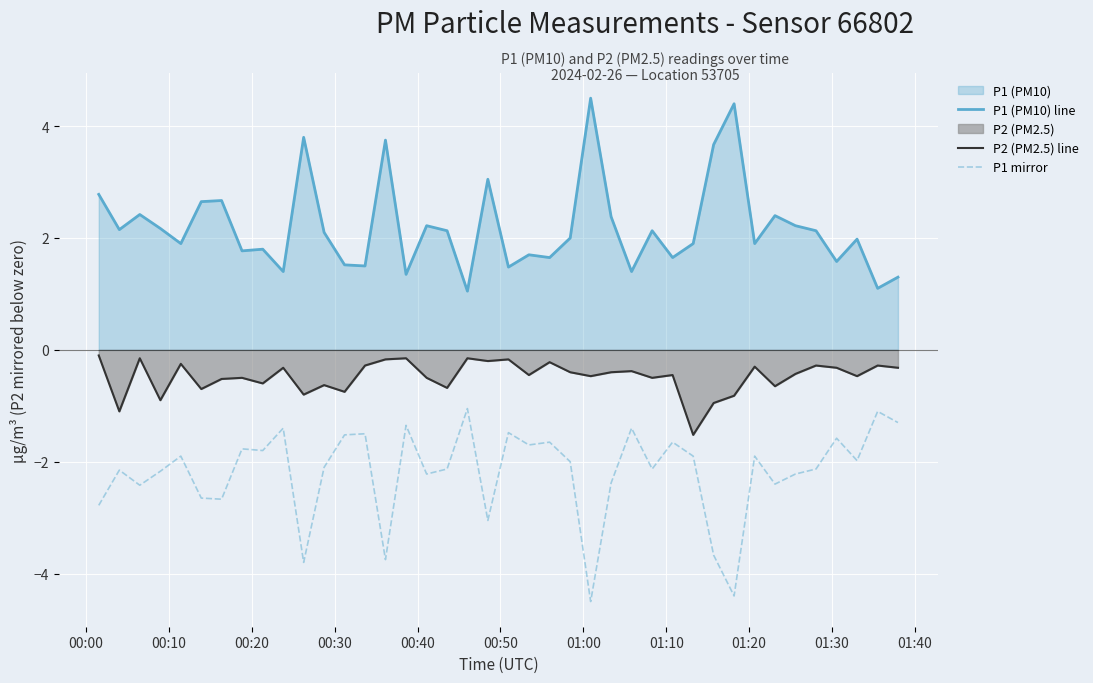

How many lines are shown in the chart?

3